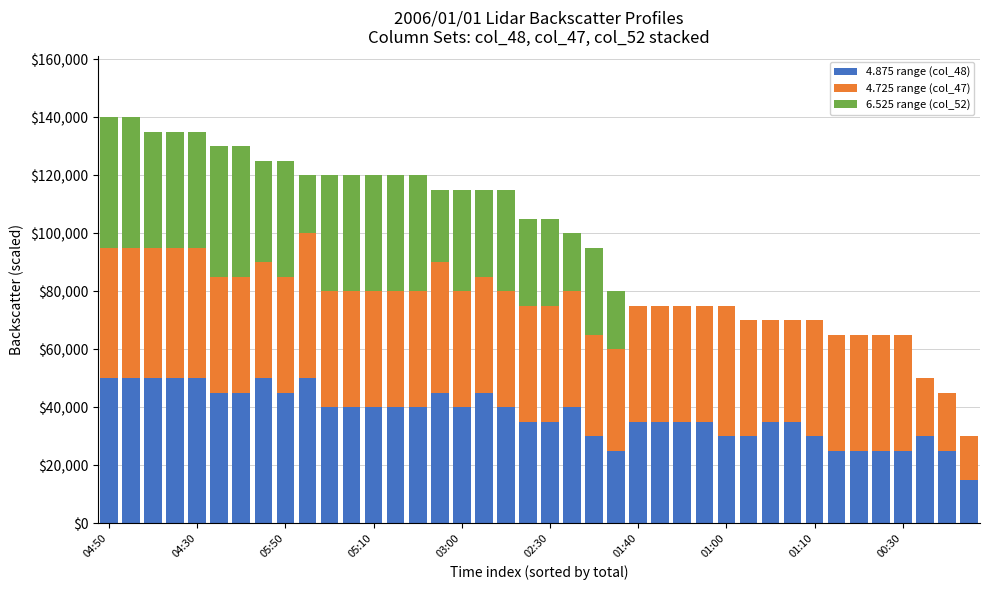

What are all the series names shown in the legend?

4.875 range (col_48), 4.725 range (col_47), 6.525 range (col_52)